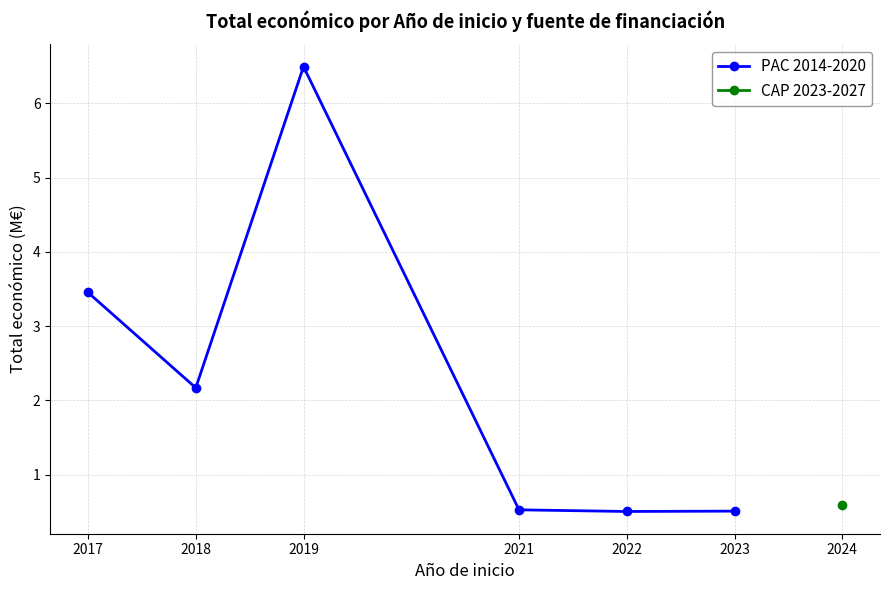

List the labels in order of value, smallest first.

2022, 2023, 2021, 2018, 2017, 2019